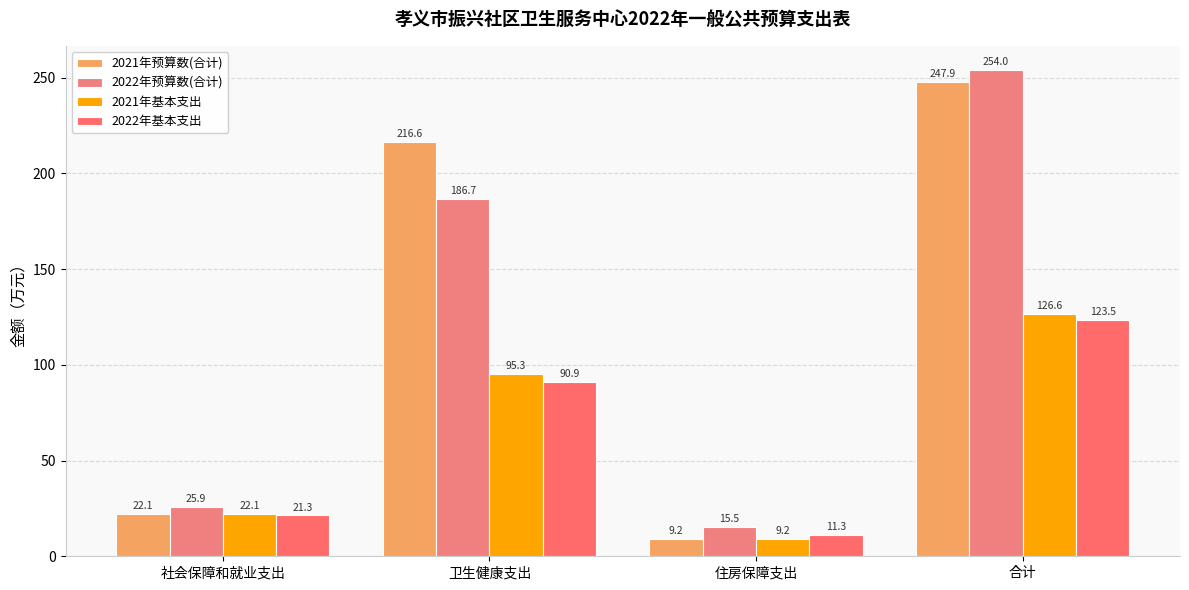

Rank the categories by 2021年基本支出 value from lowest to highest.

住房保障支出, 社会保障和就业支出, 卫生健康支出, 合计